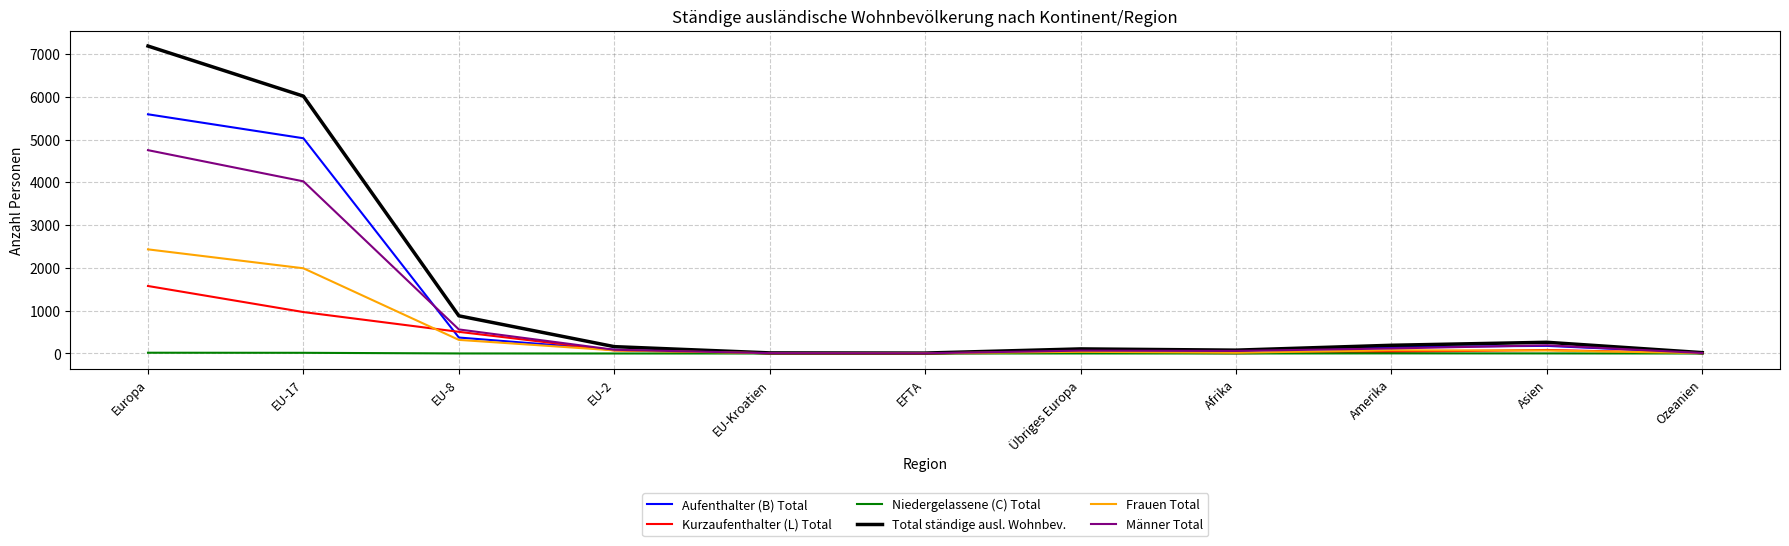

At which category is the sum across all series the highest?

Europa